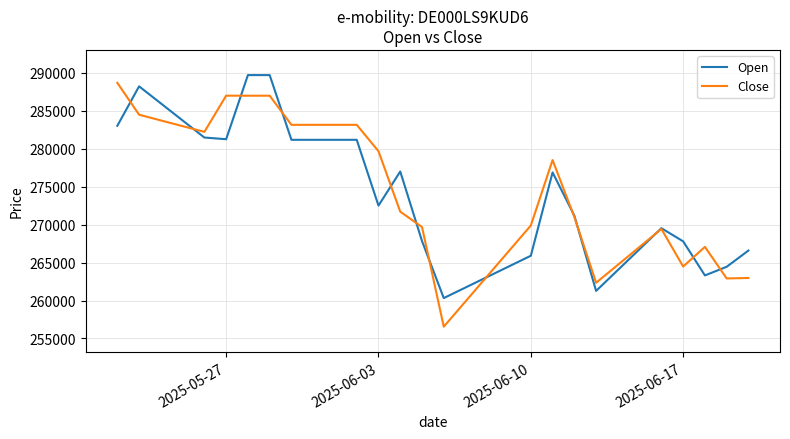

Which series has the widest spread of values?

Close